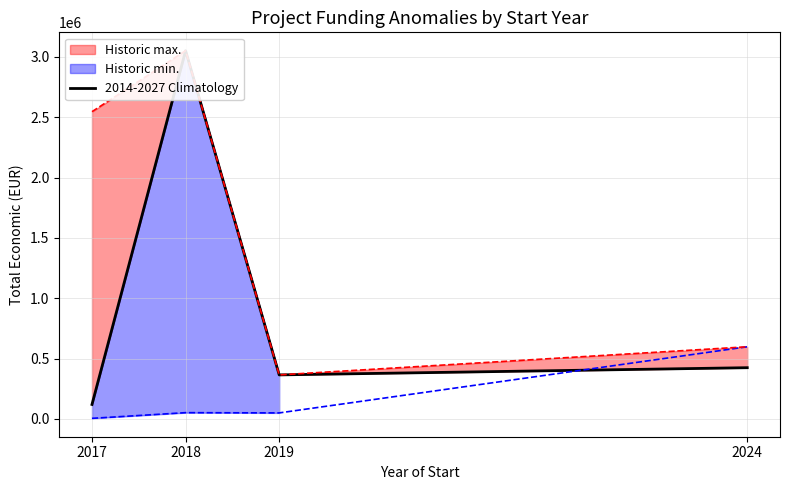

At 2018, list the series in order from largest to smallest.

2014-2027 Climatology, Historic max., Historic min.